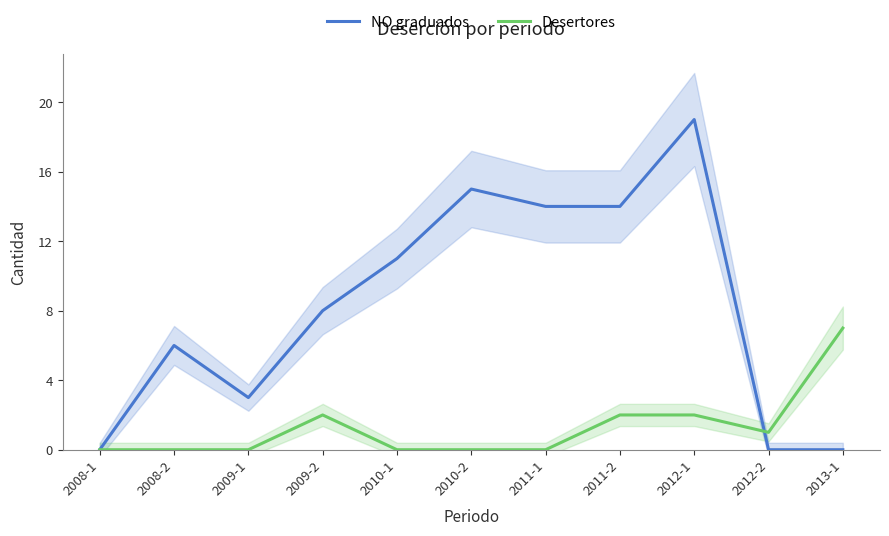

Is it true that NO graduados equals 19 at 2012-1?

True